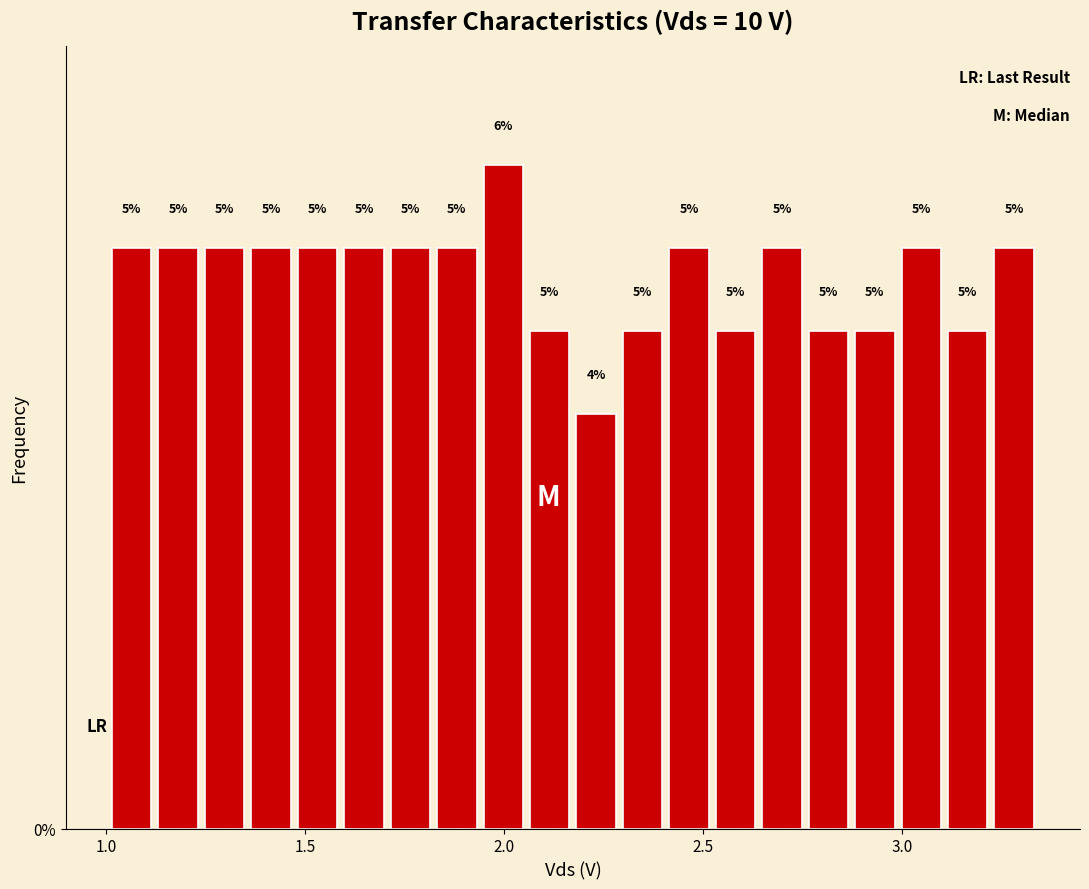

Read against the x-axis, roughly where is the centre of the tallest bar?

2.00